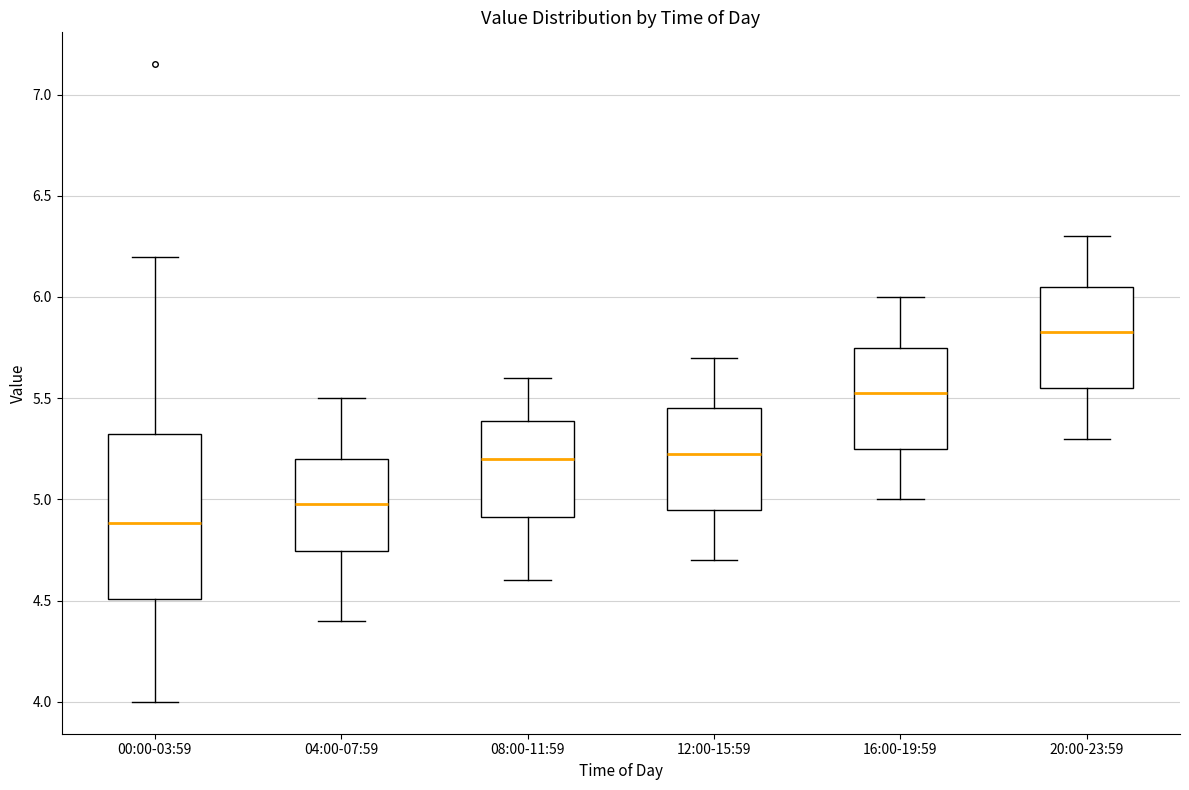

Where is the lower edge of the box for 04:00-07:59 on the y-axis? The values are not printed on the chart, so give them approximately, as read against the axis.

4.75